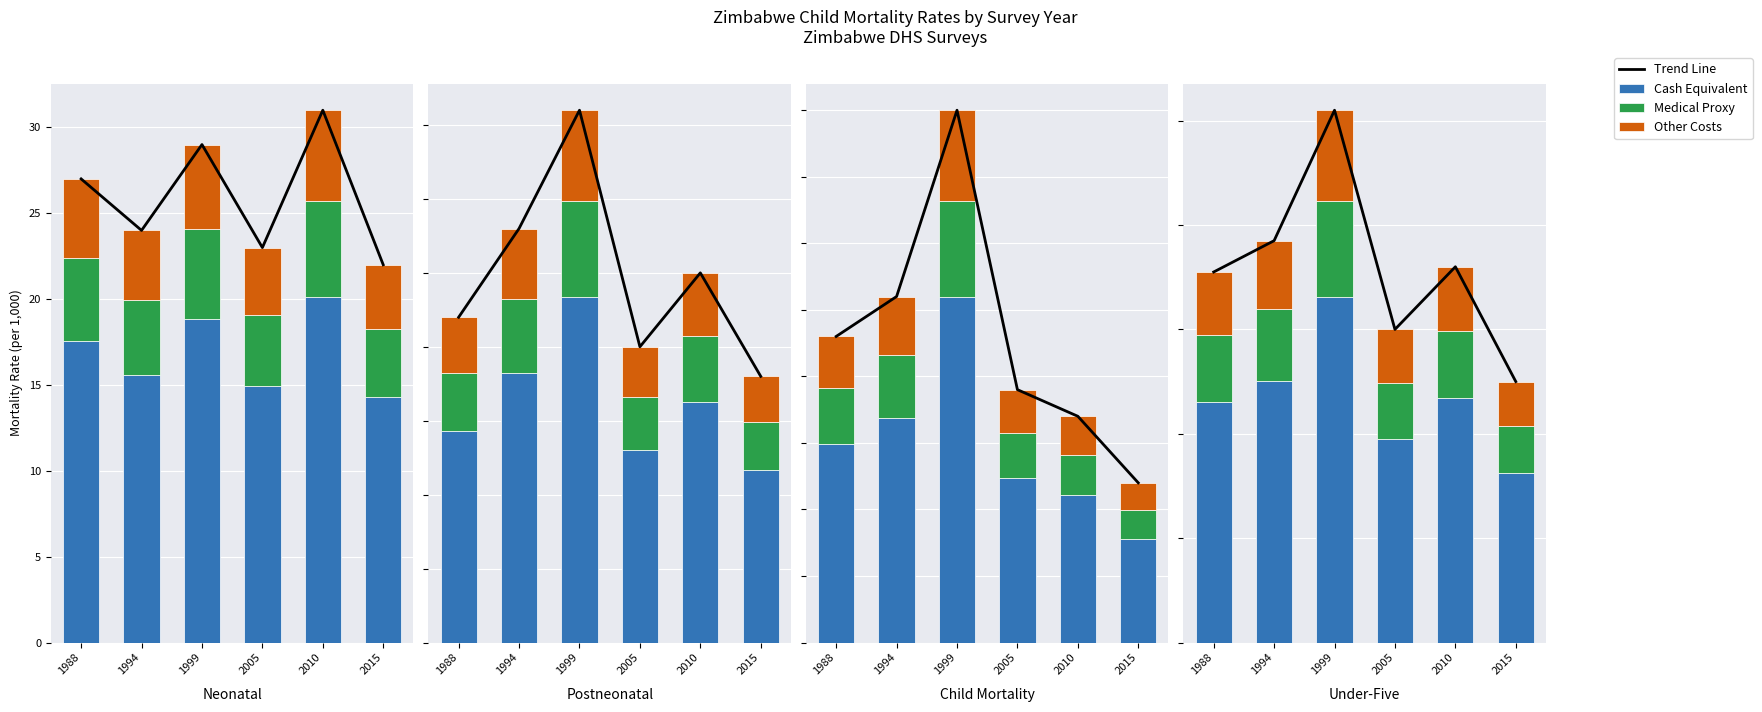

At which category is the sum across all series the highest?

2010